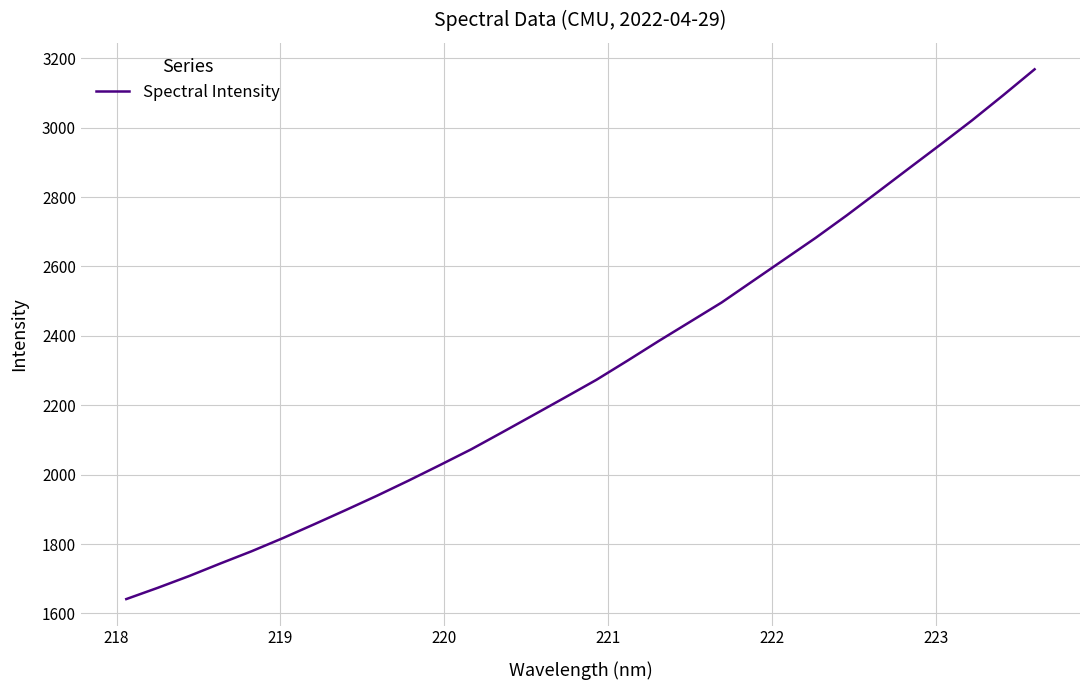

What is the smallest value displayed?

1641.5